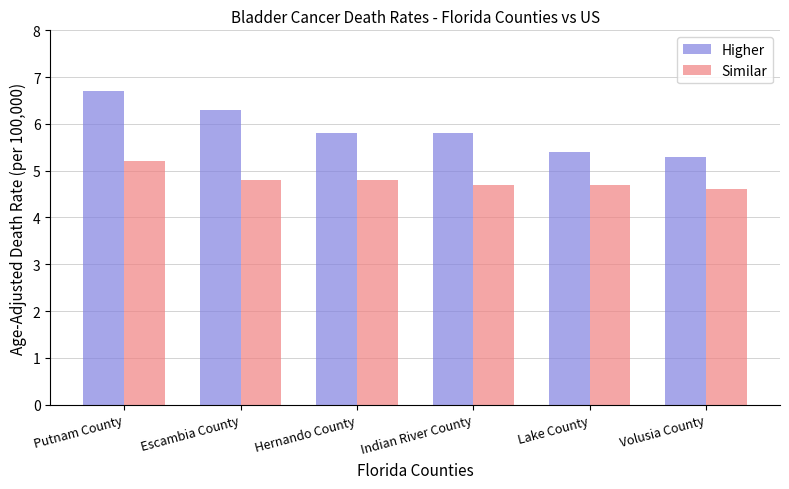

Which series has the largest range (max minus min)?

Higher